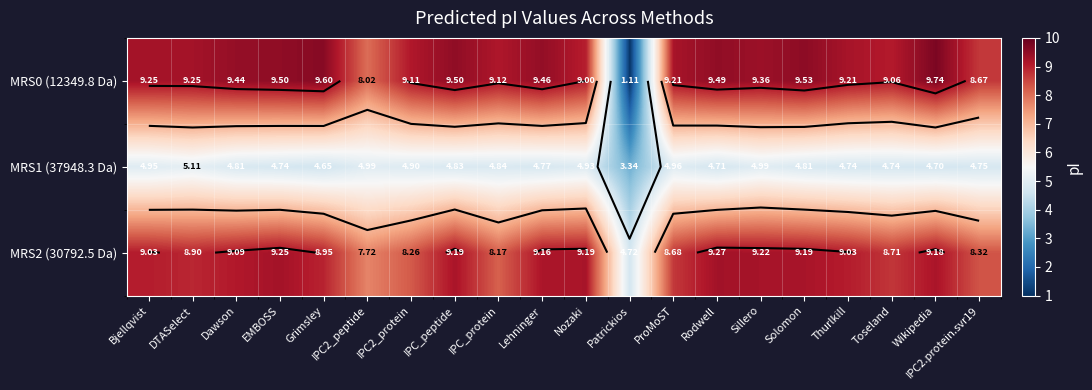

At IPC2_protein, list the series in order from smallest to largest.

MRS1 (37948.3 Da), MRS2 (30792.5 Da), MRS0 (12349.8 Da)